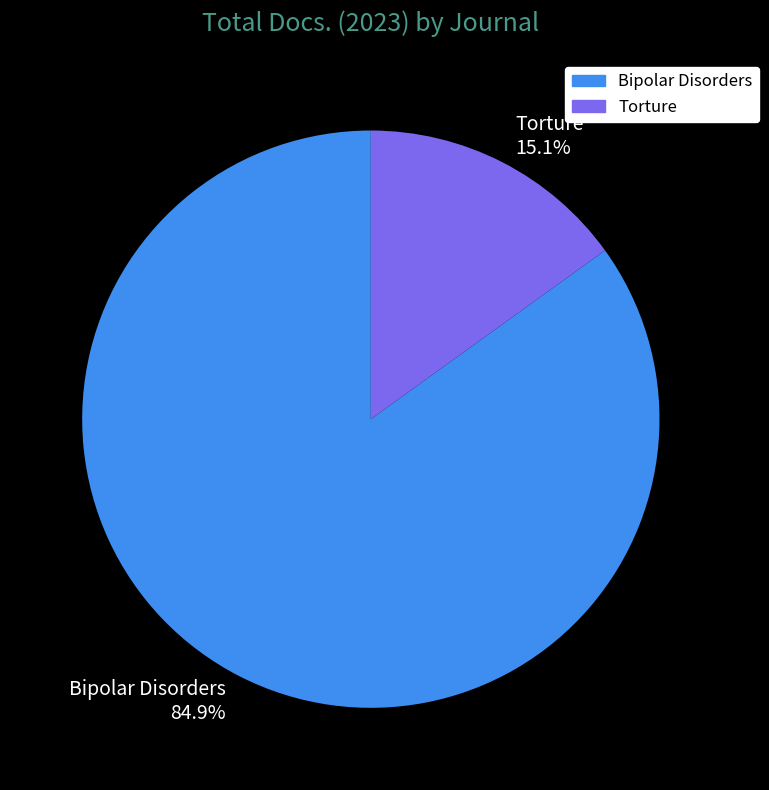

To the nearest percent, what percentage of the pie is Bipolar Disorders?

85%